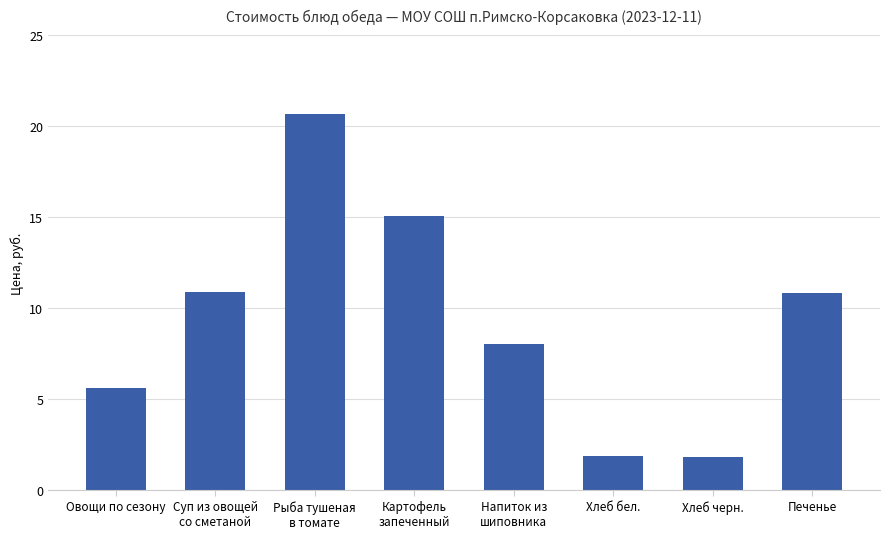

What is the value of the 6th bar from the left?

1.9